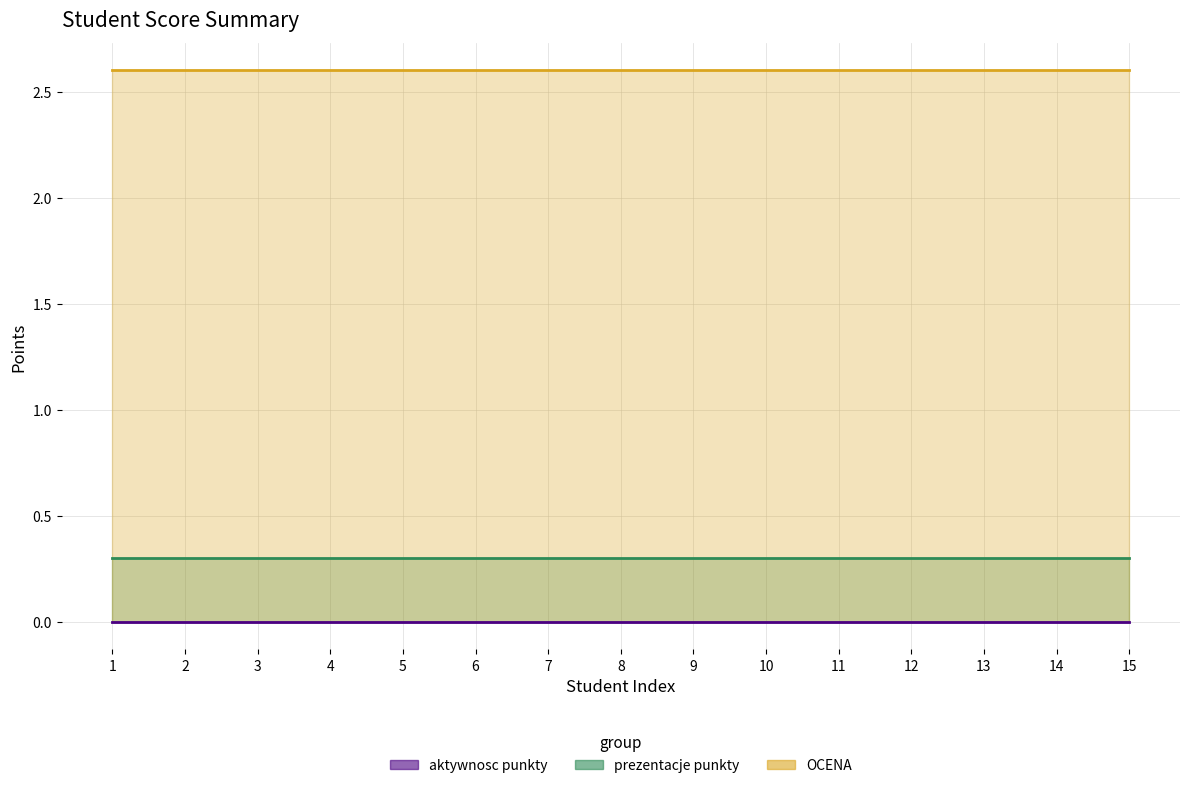

Which series has the widest spread of values?

aktywnosc punkty